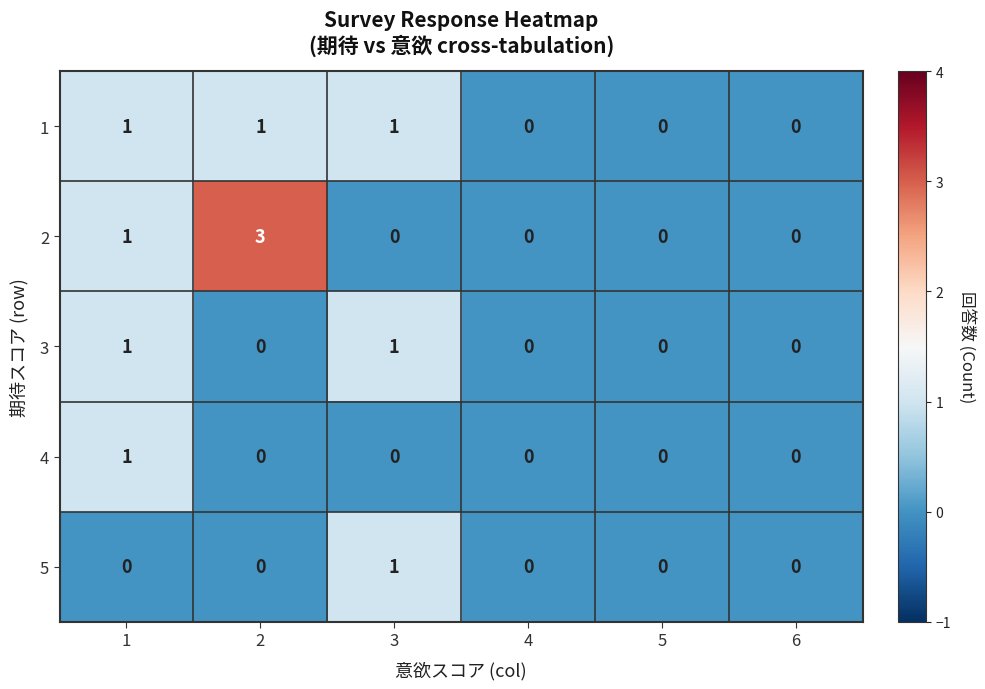

Count the 1 values in the range 0 to 1.

6